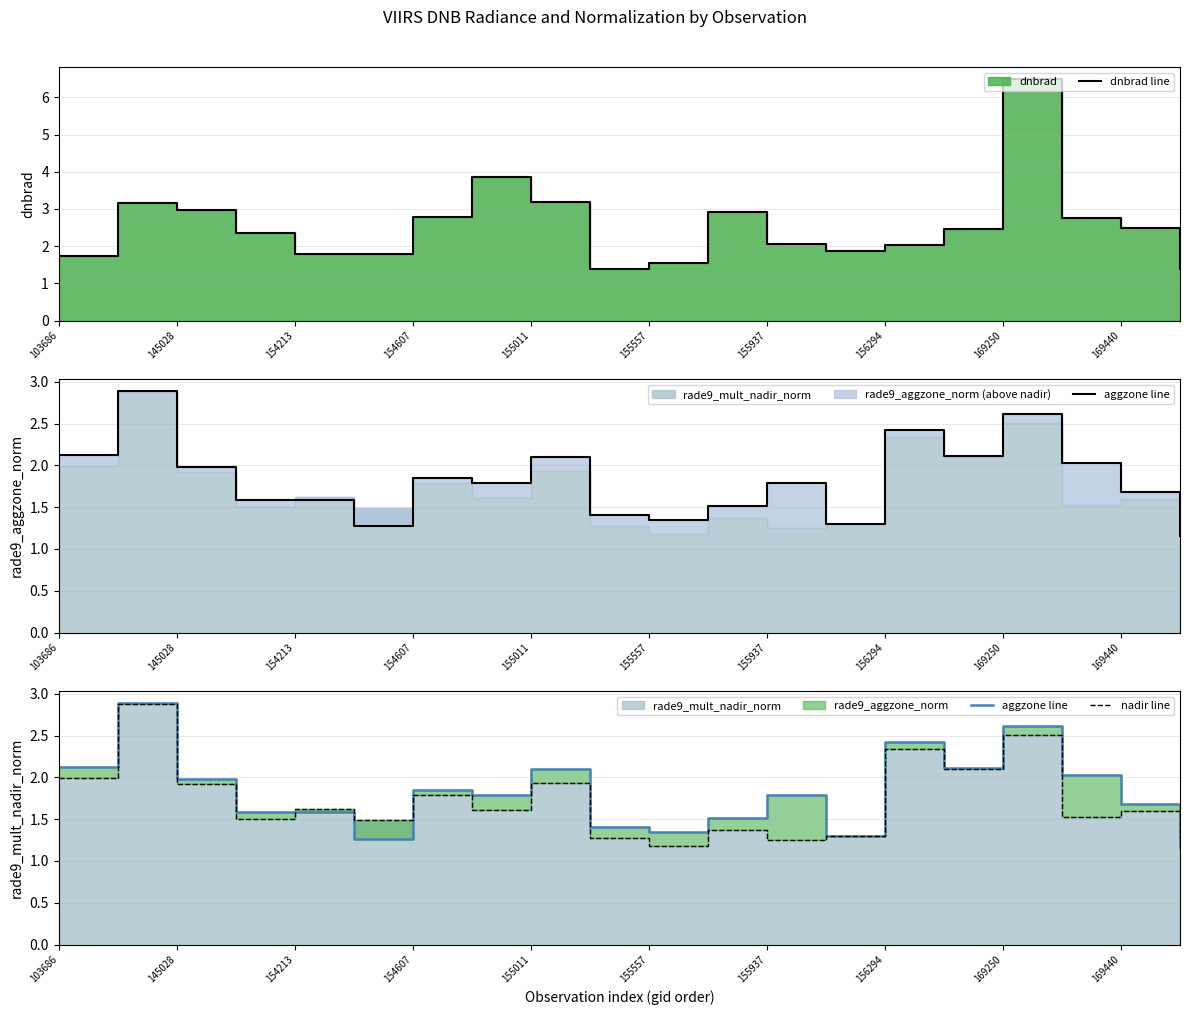

Which series has the widest spread of values?

dnbrad line